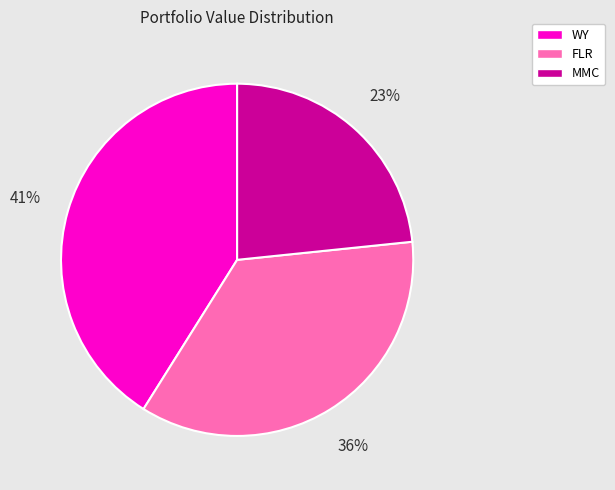

Is there any slice that represents more than half of the pie?

No